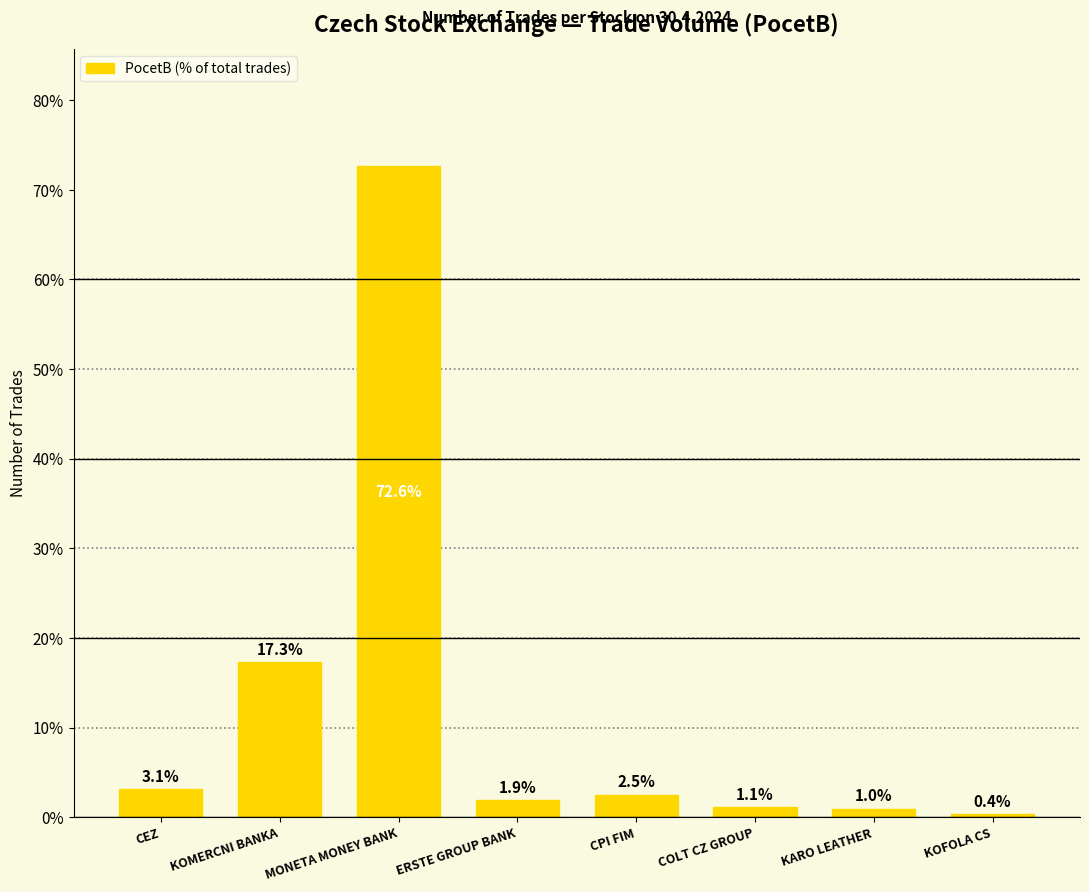

Reading left to right, what are all the values shown in this chart?

CEZ=3.1	KOMERCNI BANKA=17.3	MONETA MONEY BANK=72.6	ERSTE GROUP BANK=1.9	CPI FIM=2.5	COLT CZ GROUP=1.1	KARO LEATHER=1.0	KOFOLA CS=0.4